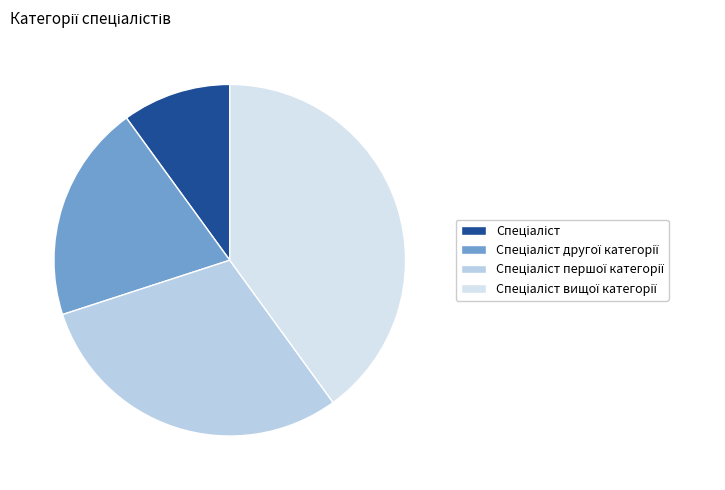

Which slice is the smallest?

Спеціаліст